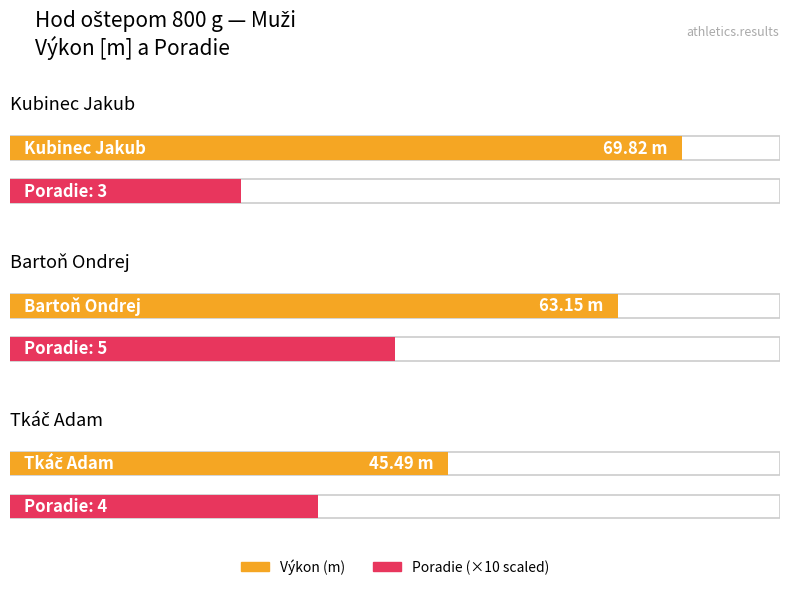

Rank the categories by Výkon value from lowest to highest.

Tkáč Adam, Bartoň Ondrej, Kubinec Jakub